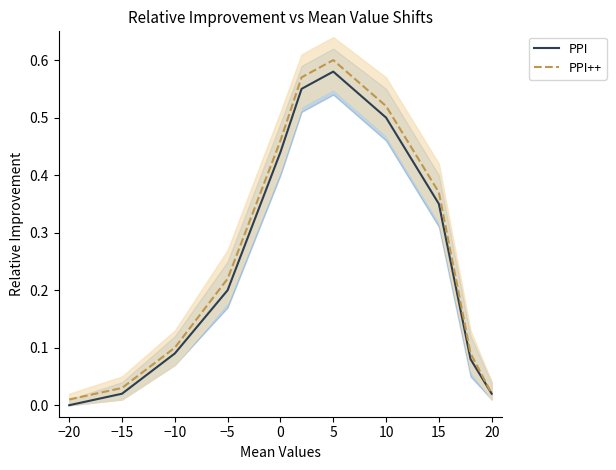

What is the value of the PPI point at the 6th from the left?

0.6